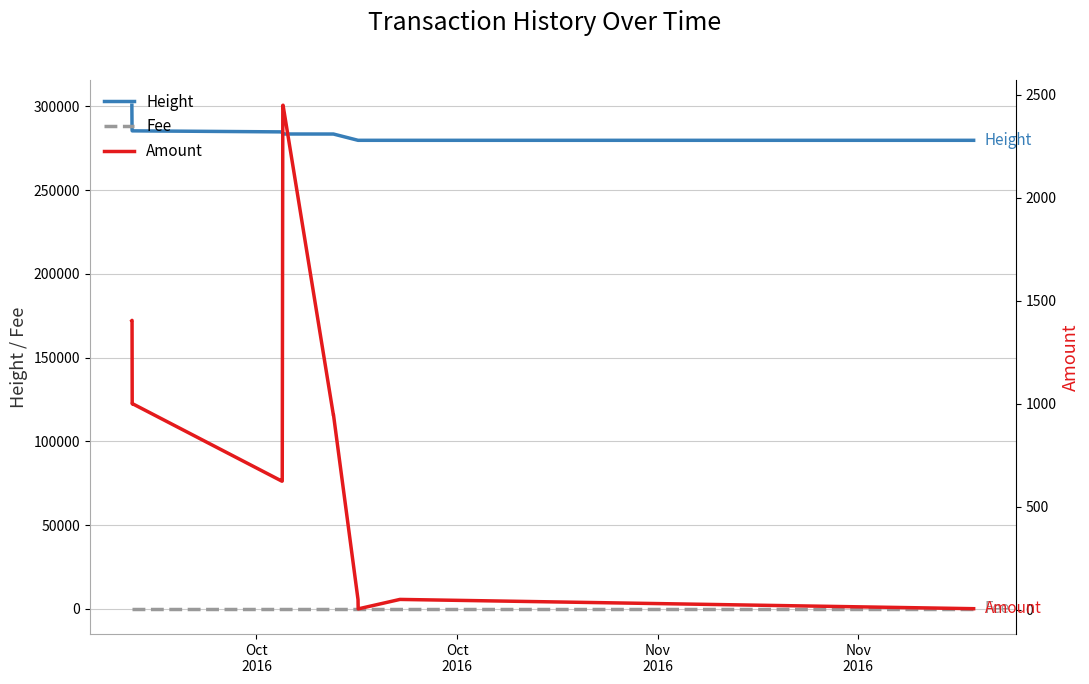

True or false: Height and Fee intersect in this chart.

False